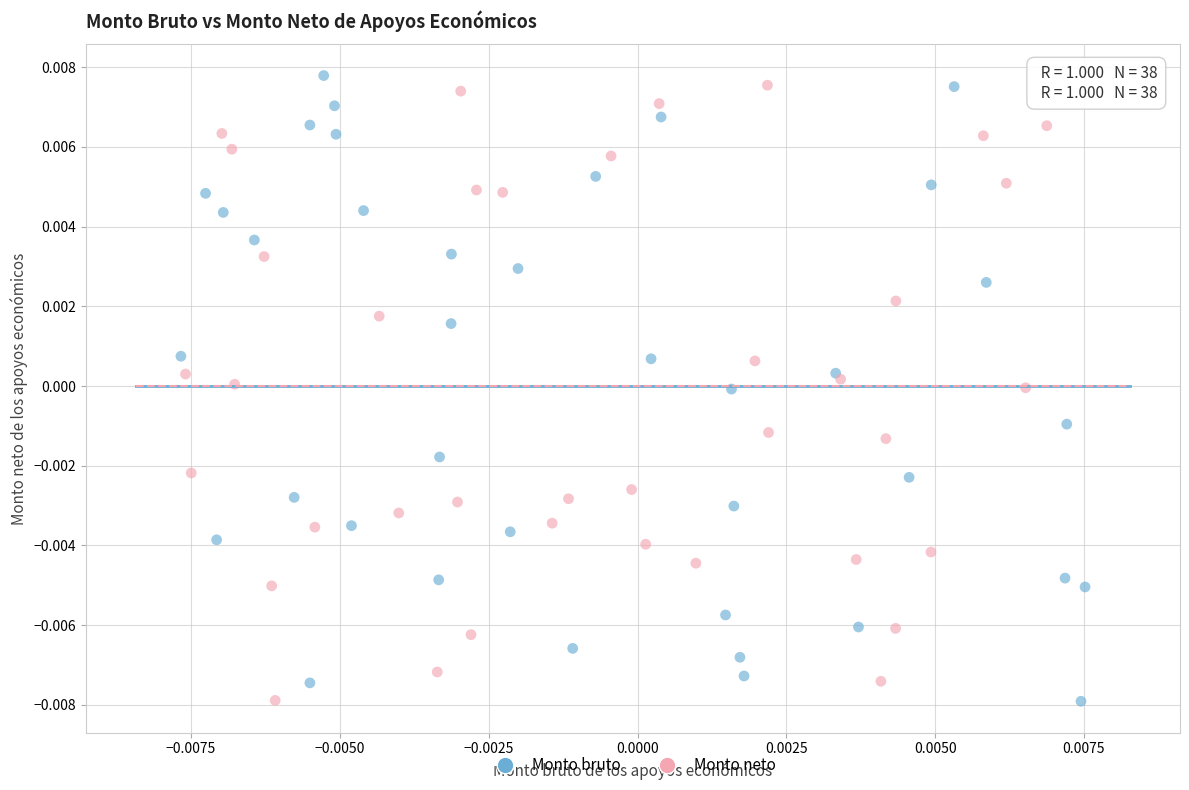

Which series reaches the maximum Y coordinate?

Monto bruto